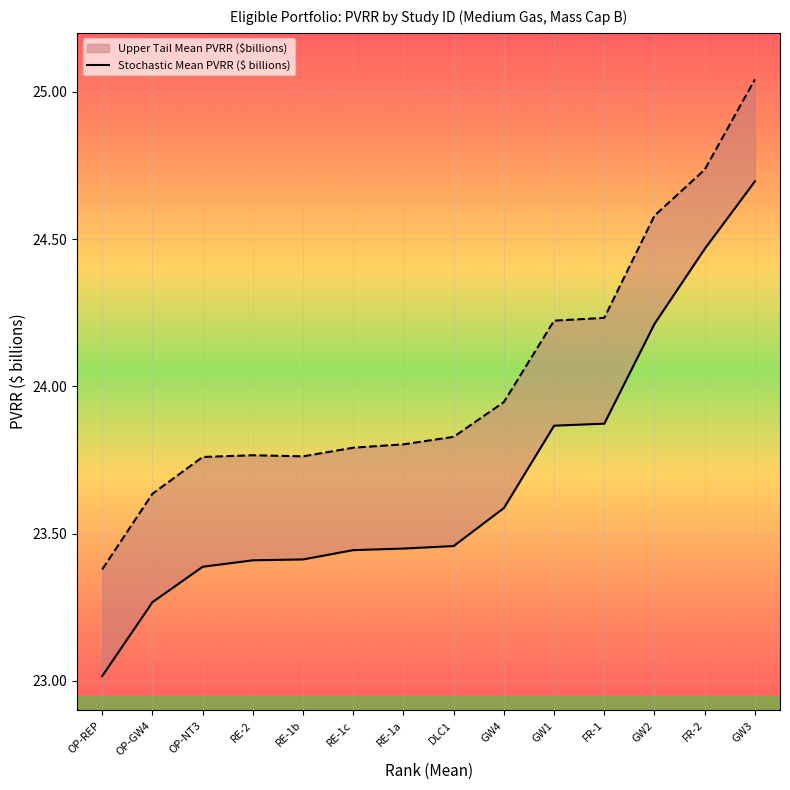

What is the value of the 12th point from the left?

24.2